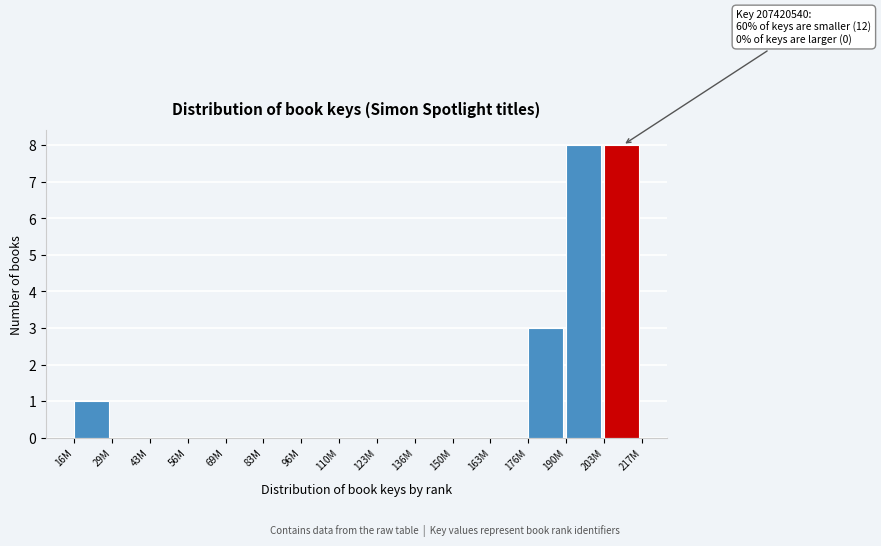

Reading left to right, list all the values displayed in this chart.

16M=1	29M=0	43M=0	56M=0	69M=0	83M=0	96M=0	110M=0	123M=0	136M=0	150M=0	163M=0	176M=3	190M=8	203M=8